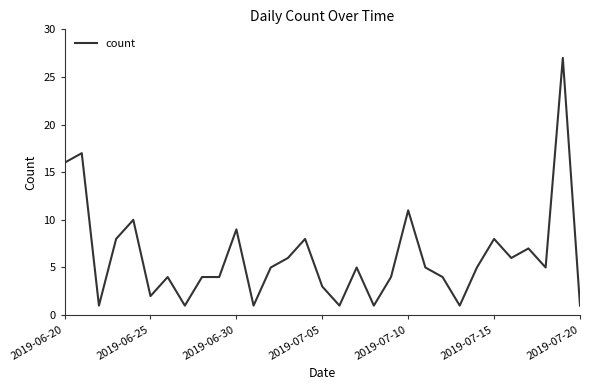

What is the difference between the maximum and minimum values?

26